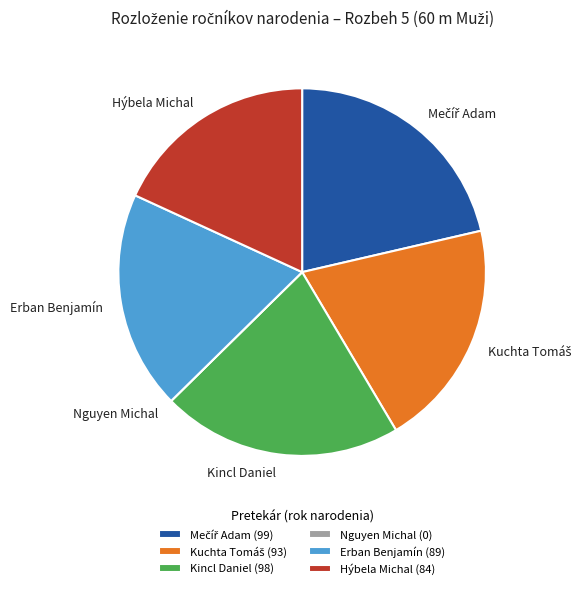

Is it true that Hýbela Michal is 7% of the pie?

False